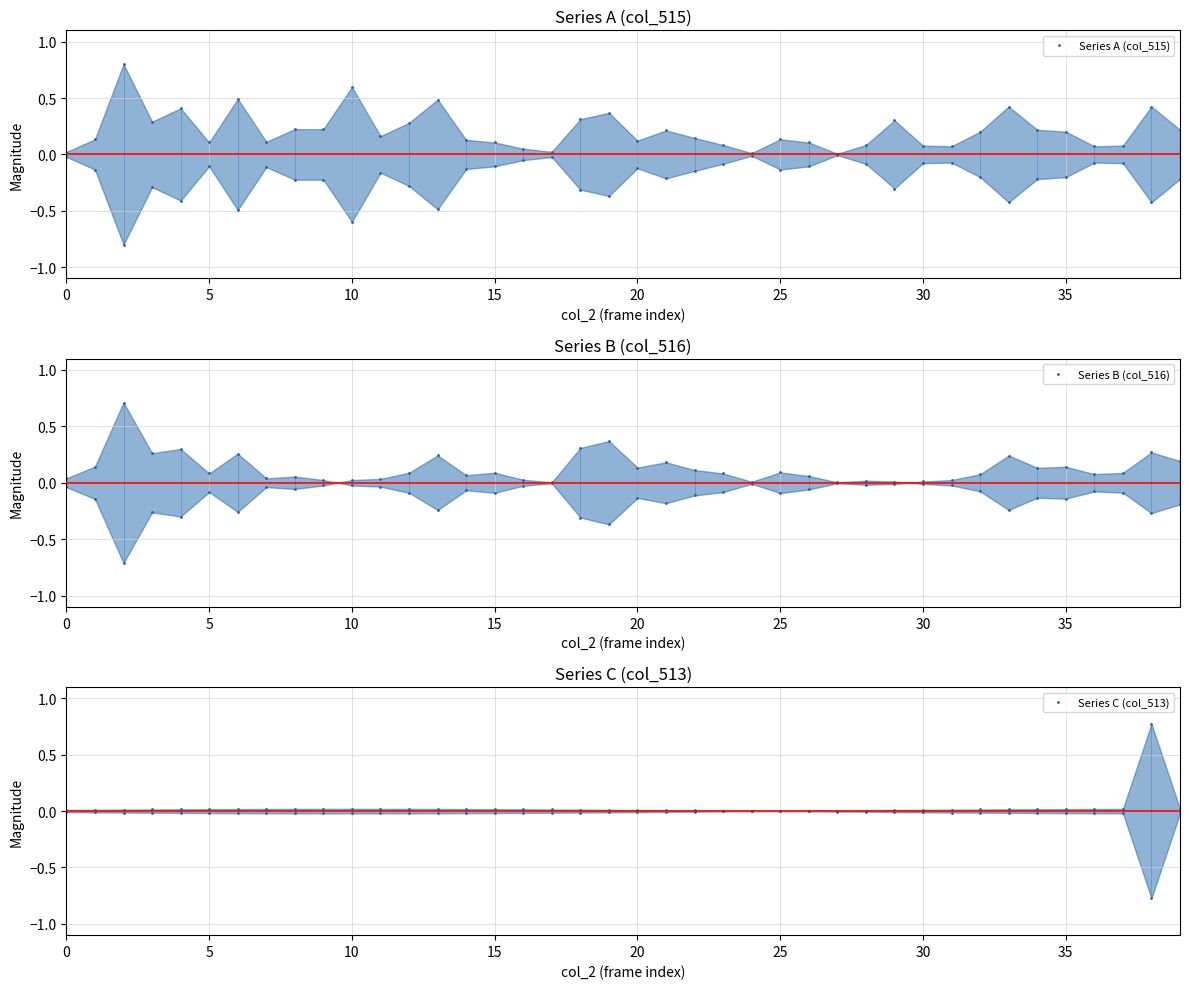

The value of Series A (col_515) at 15 is 0.1. True or false?

False